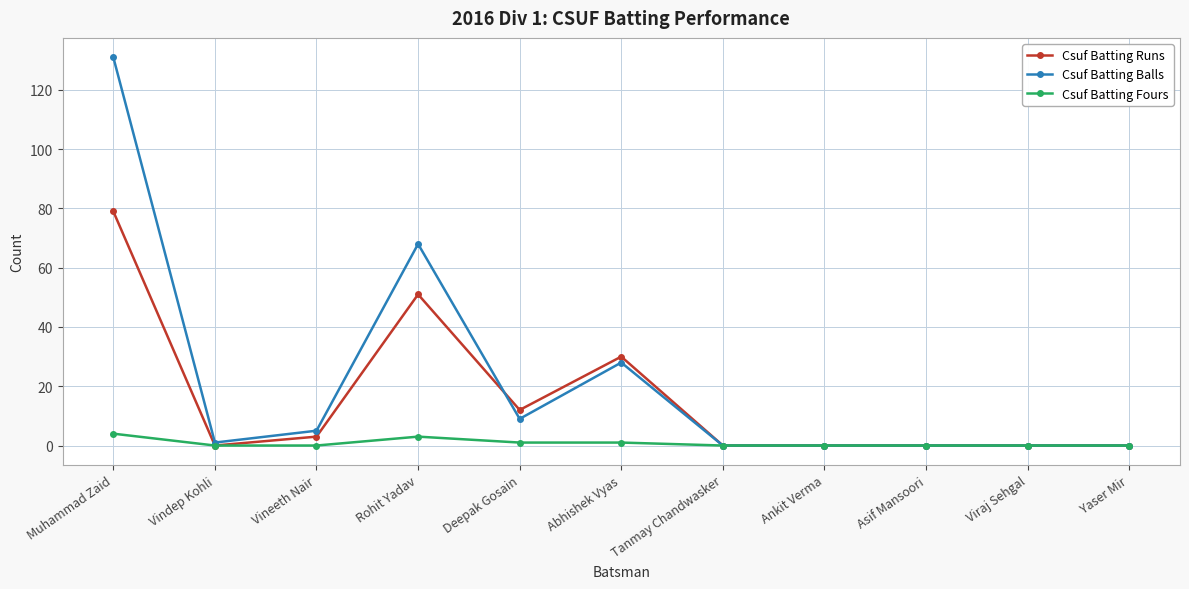

What is the difference between the second highest and second lowest values in the Csuf Batting Balls series?

68